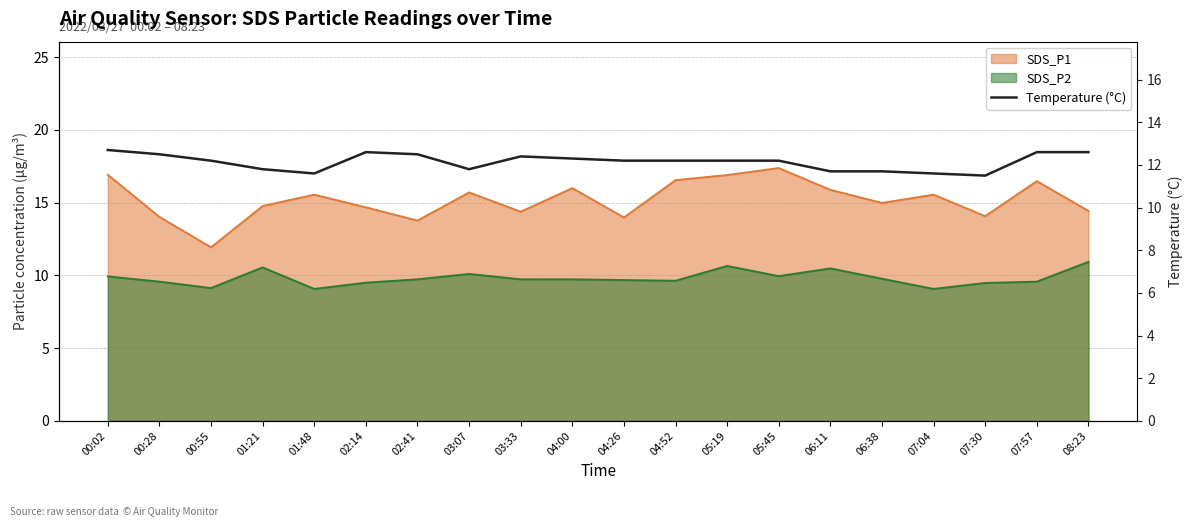

True or false: the data shows 11.6 at 01:48.

True